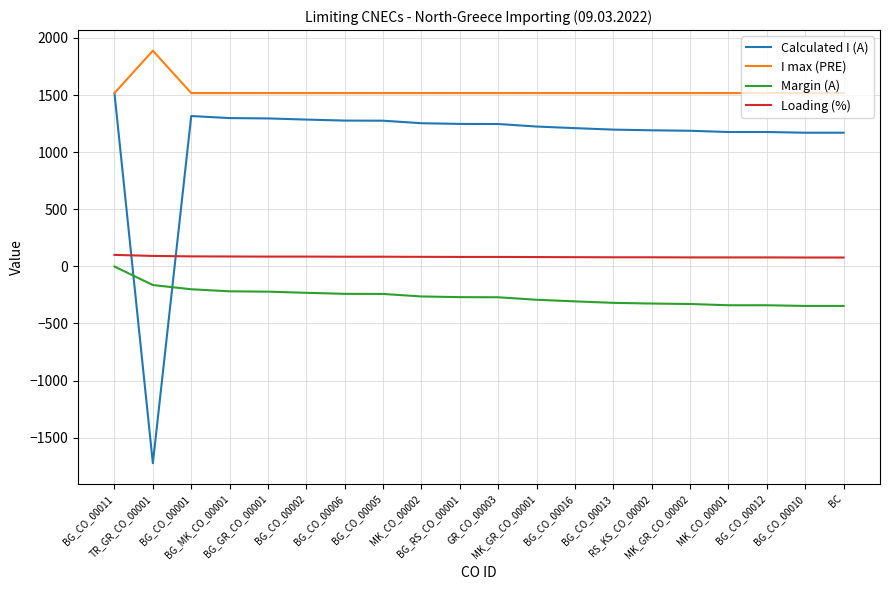

Which series has the largest range (max minus min)?

Calculated I (A)